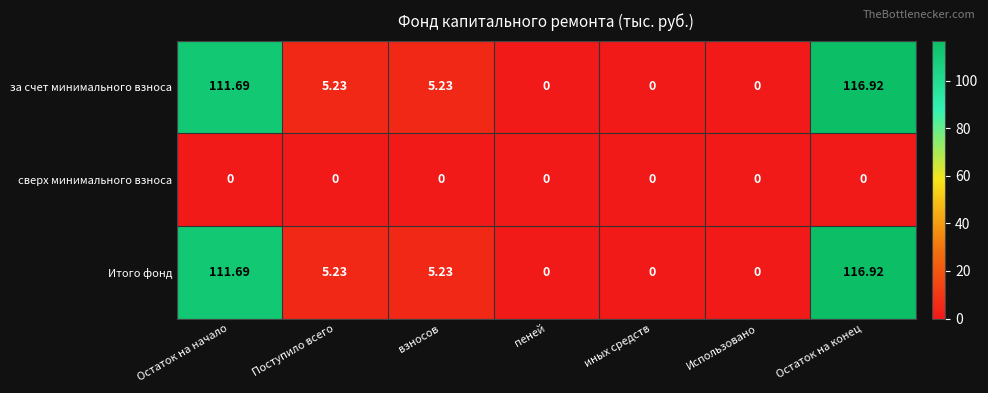

At which category is the sum across all series the highest?

Остаток на конец